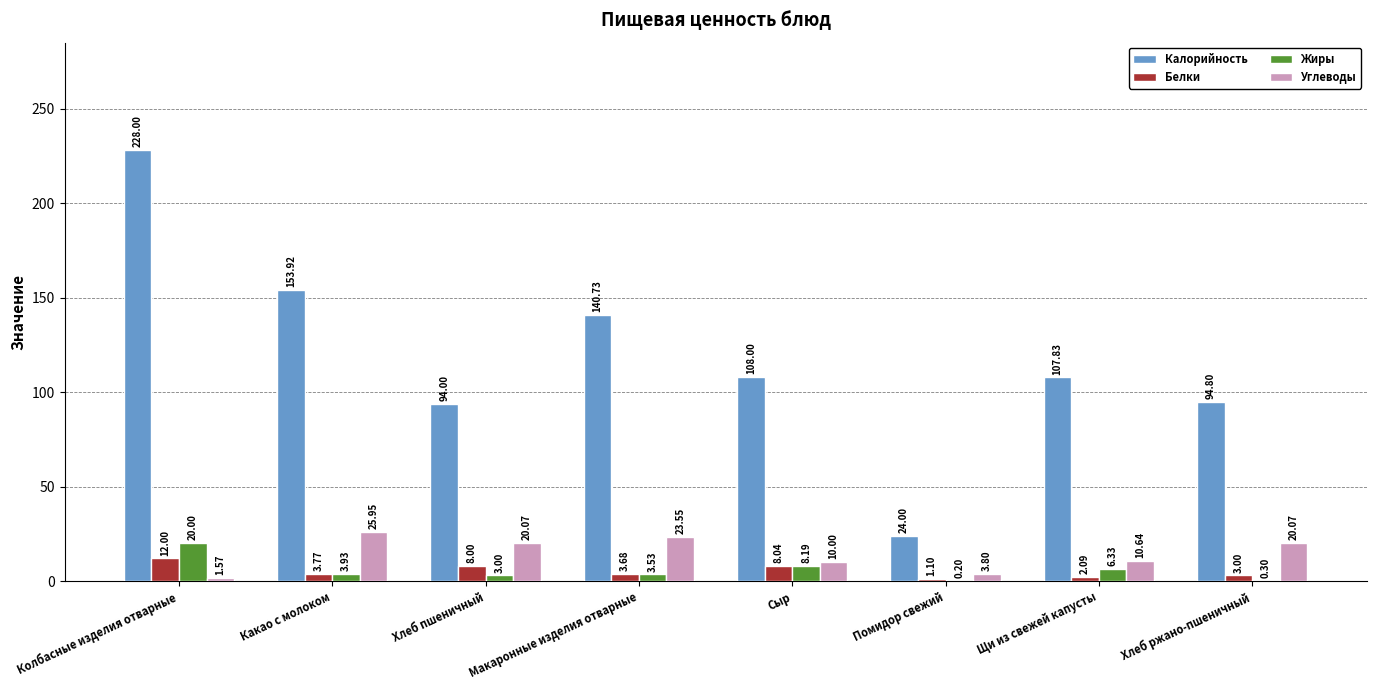

What is the total value across all series at Хлеб ржано-пшеничный?

118.2